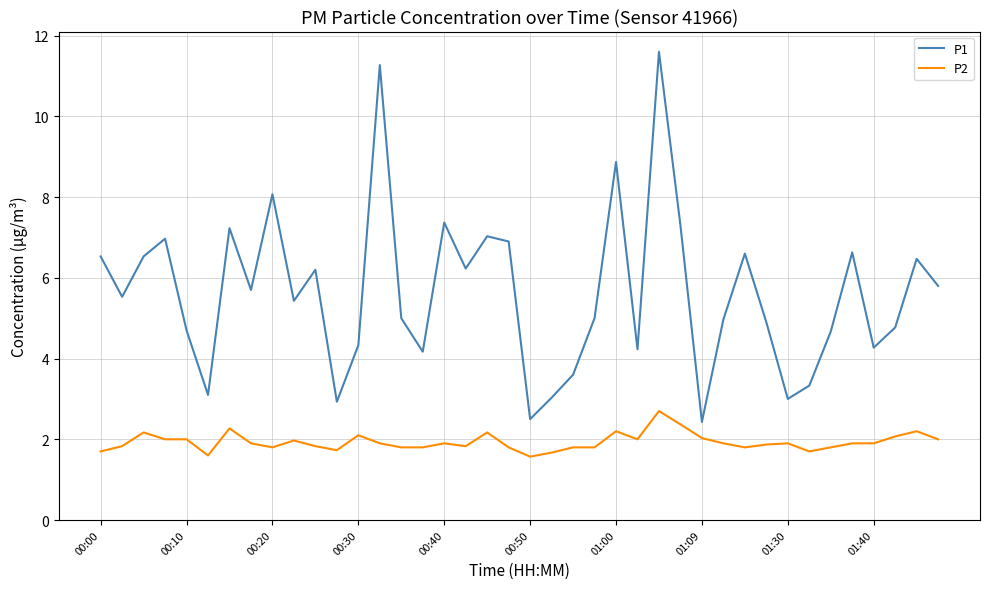

True or false: P1 and P2 cross at least once.

False